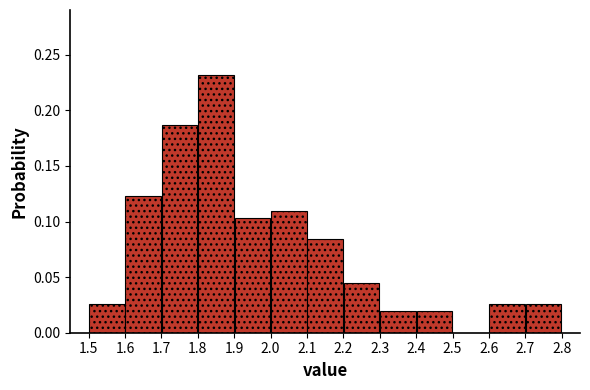

What is the height of the bar covering 2.7 to 2.8 on the x-axis? The values are not printed on the chart, so give them approximately, as read against the axis.

0.025